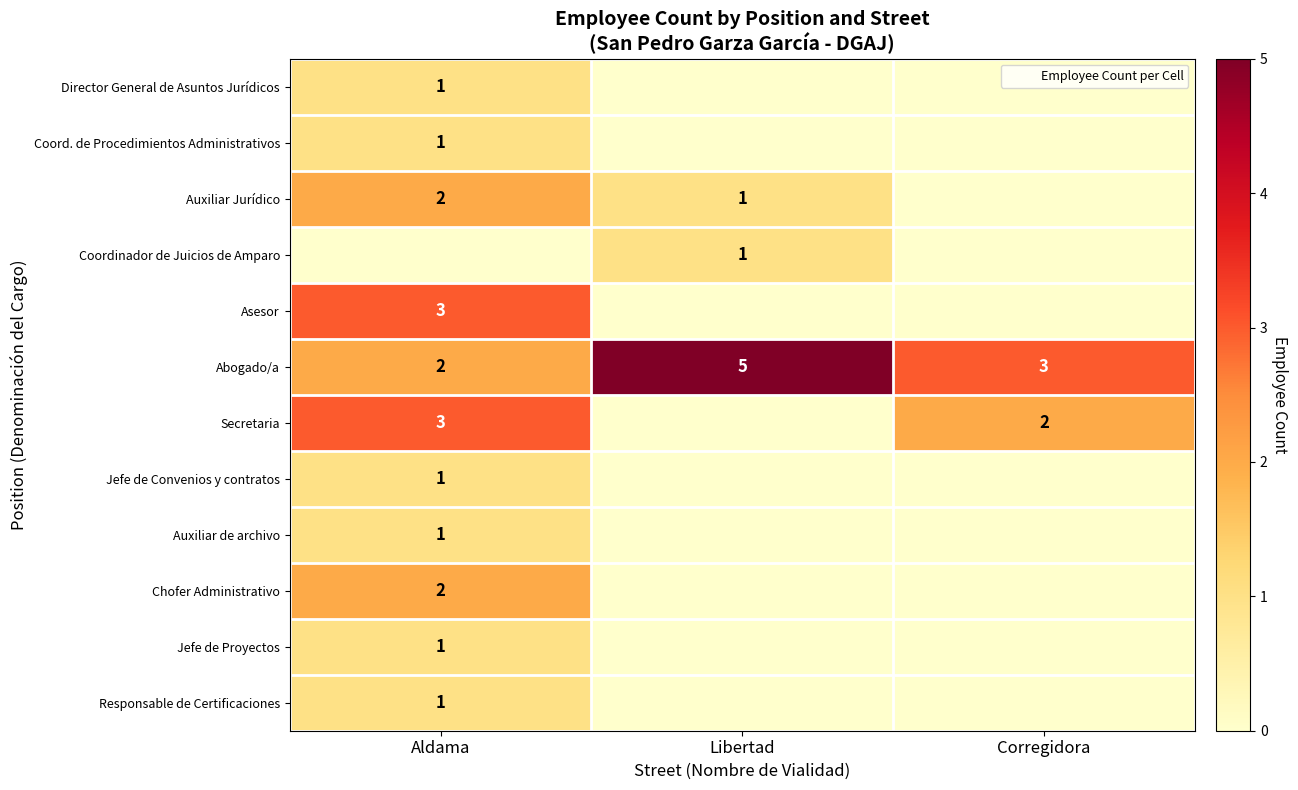

Which series changed the most between Libertad and Corregidora?

Abogado/a